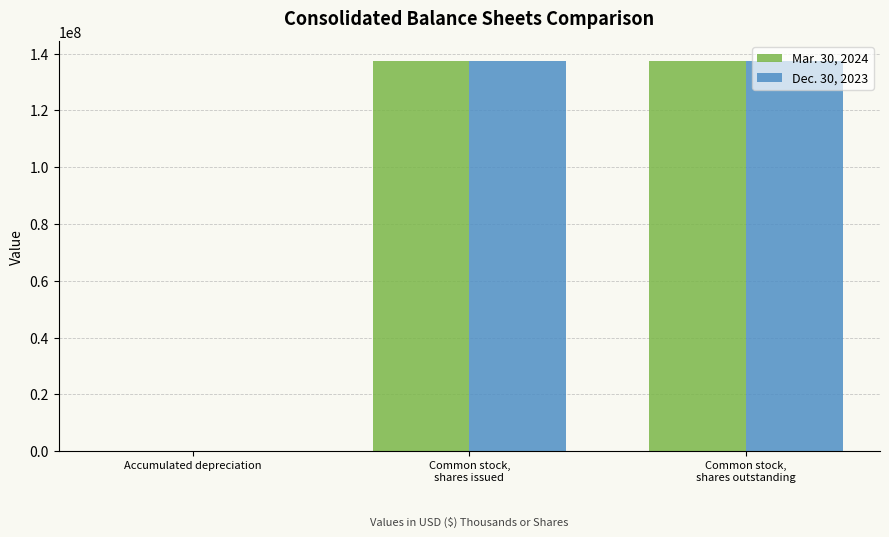

The value of Mar. 30, 2024 at Common stock,
shares outstanding is 51405027. True or false?

False